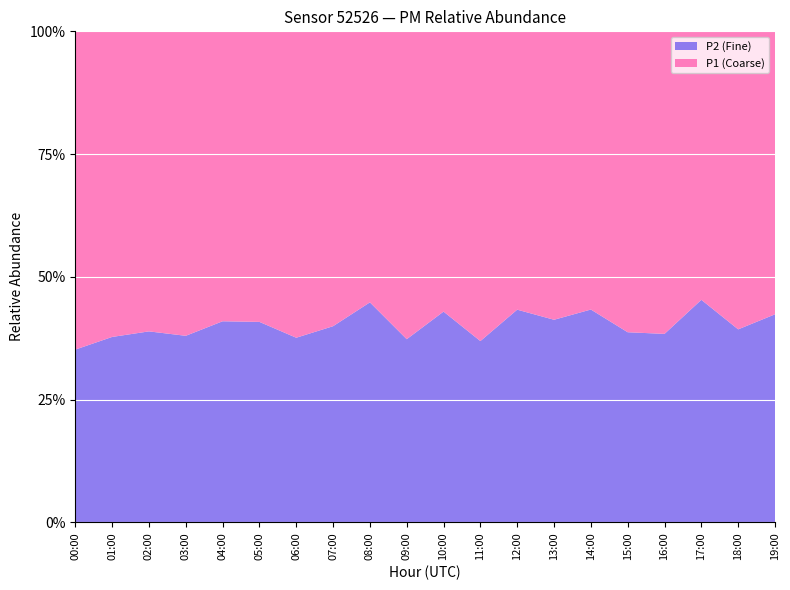

The value of P2 (Fine) at 14:00 is 43.3. True or false?

True